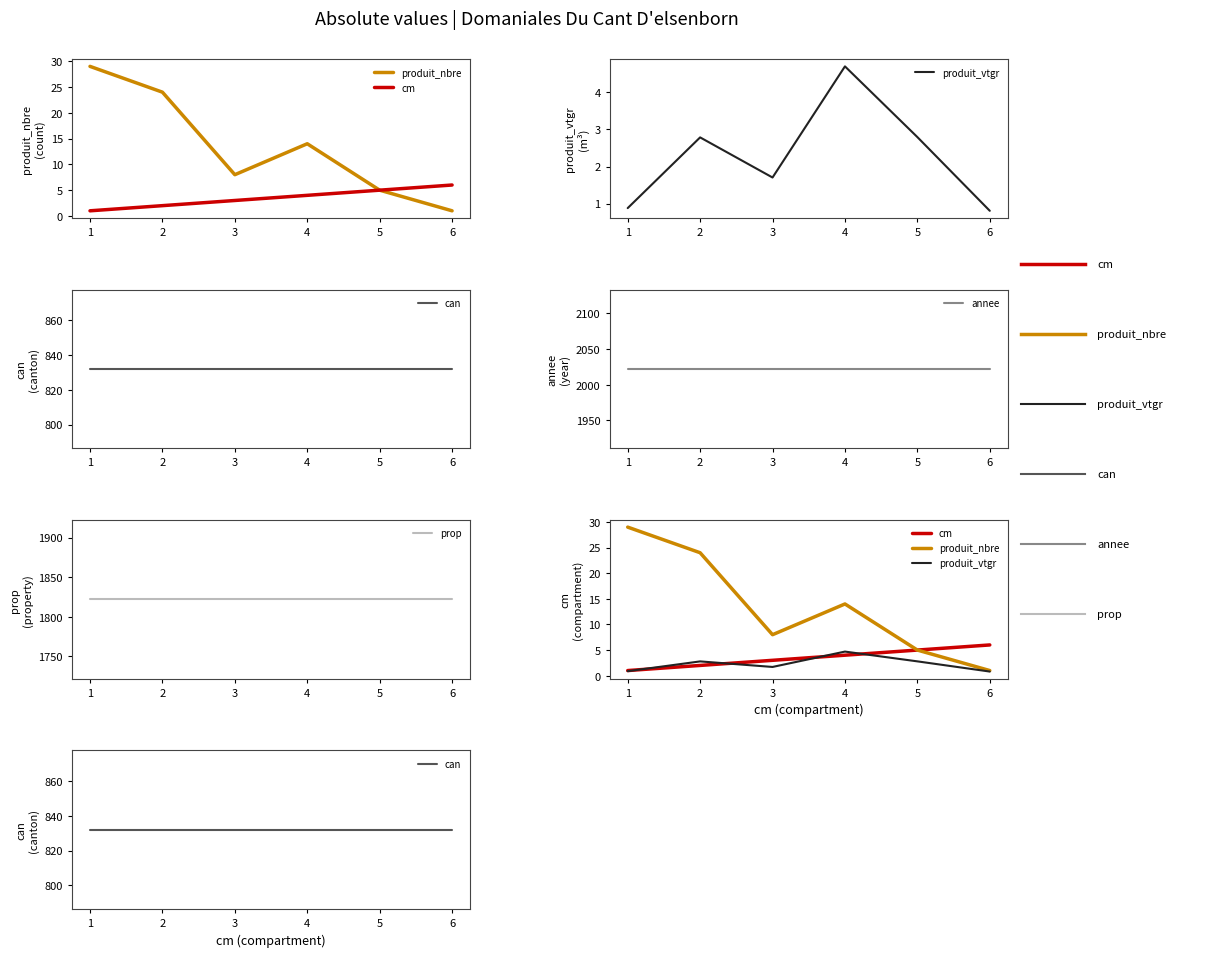

What is the average value of the can series?

832.0